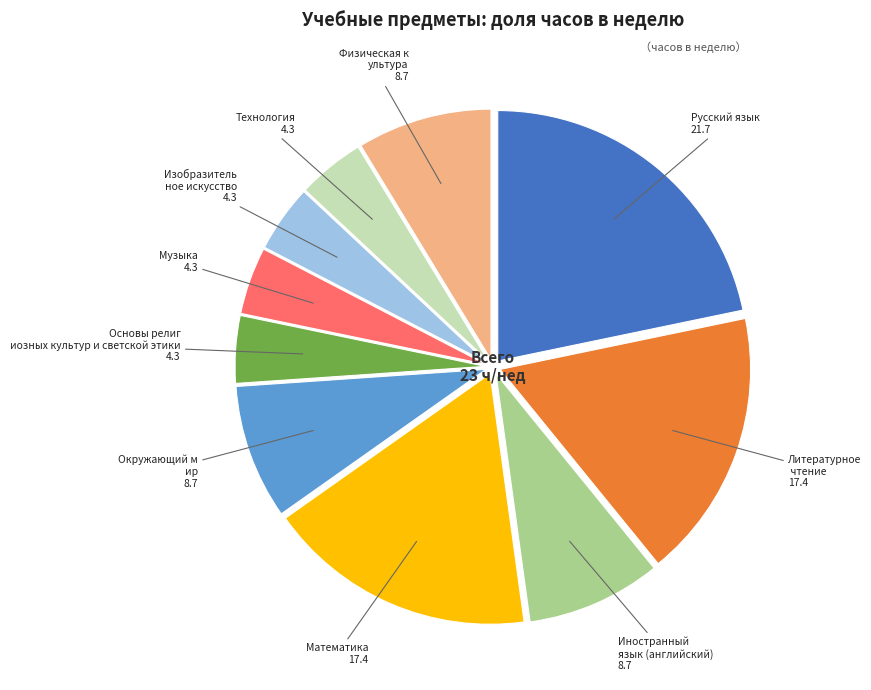

What is the smallest slice in the pie chart?

Основы религиозных культур и светской этики